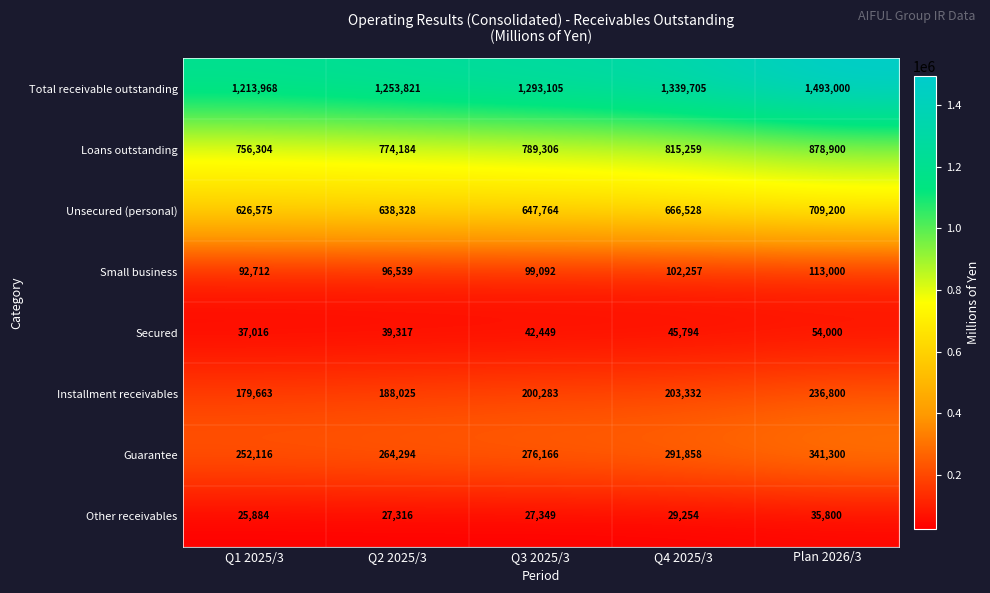

Which series has the largest total across all categories?

Total receivable outstanding